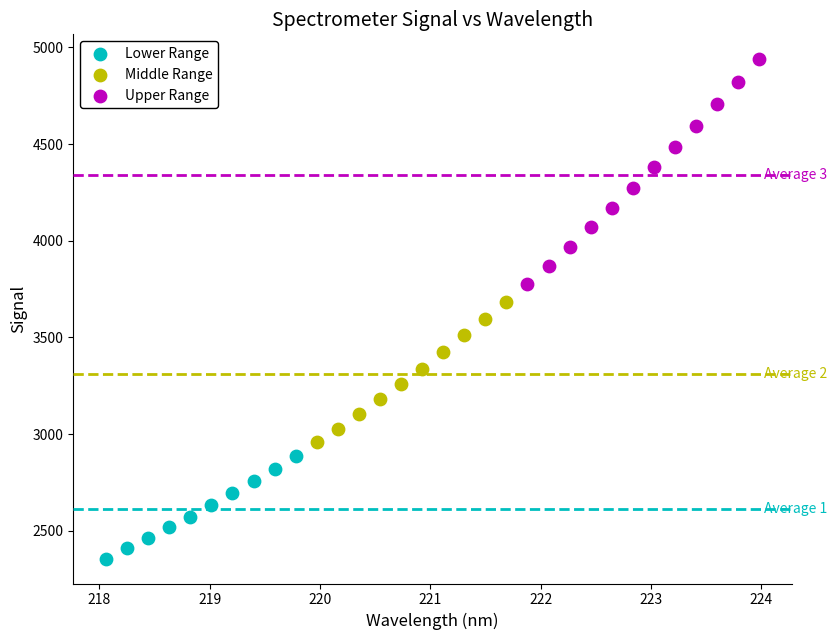

Which series has the largest Y range (max minus min)?

Upper Range